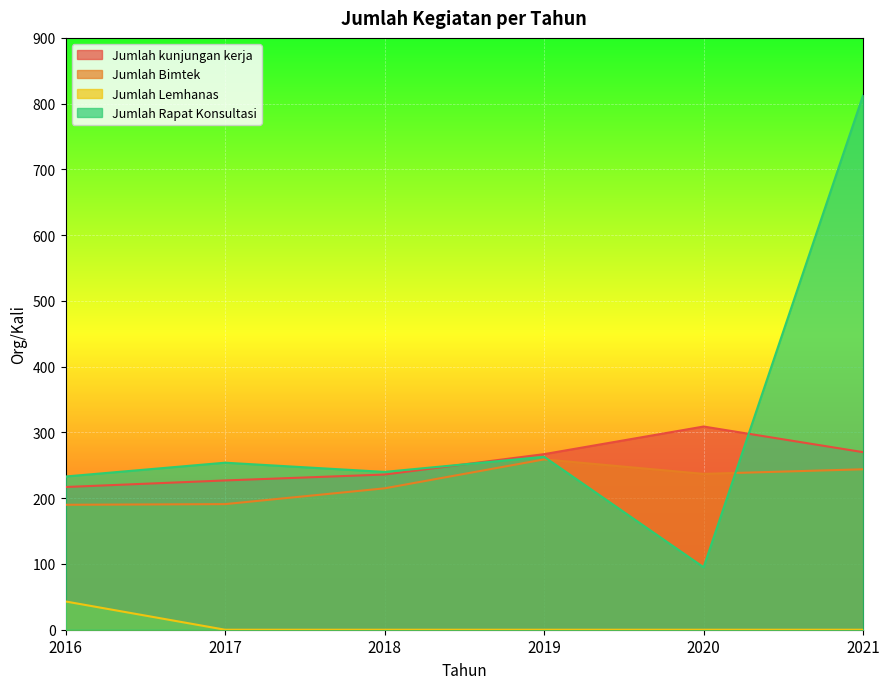

At how many categories does at least one series exceed 584?

1